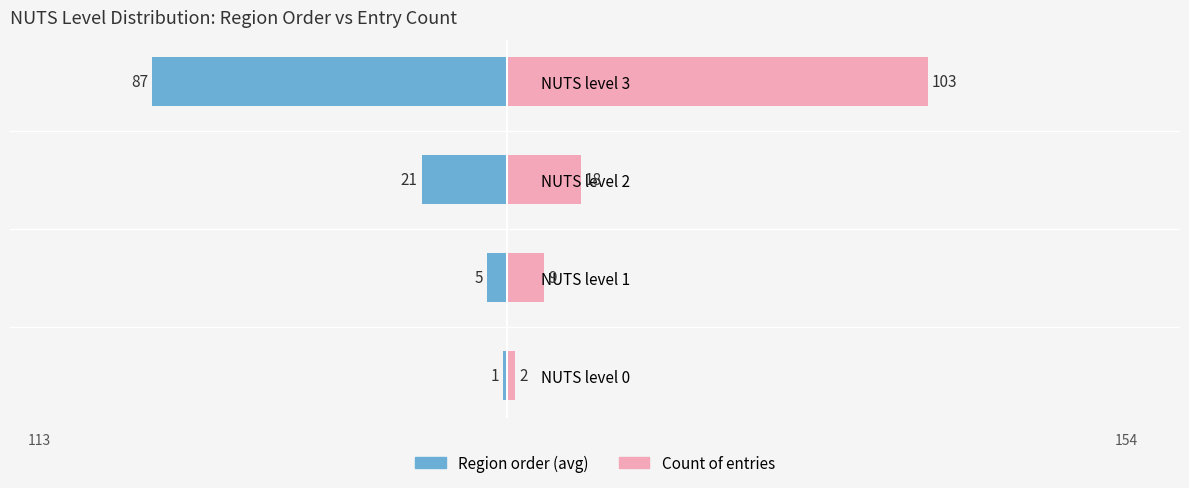

Which series has the largest total across all categories?

Count of entries